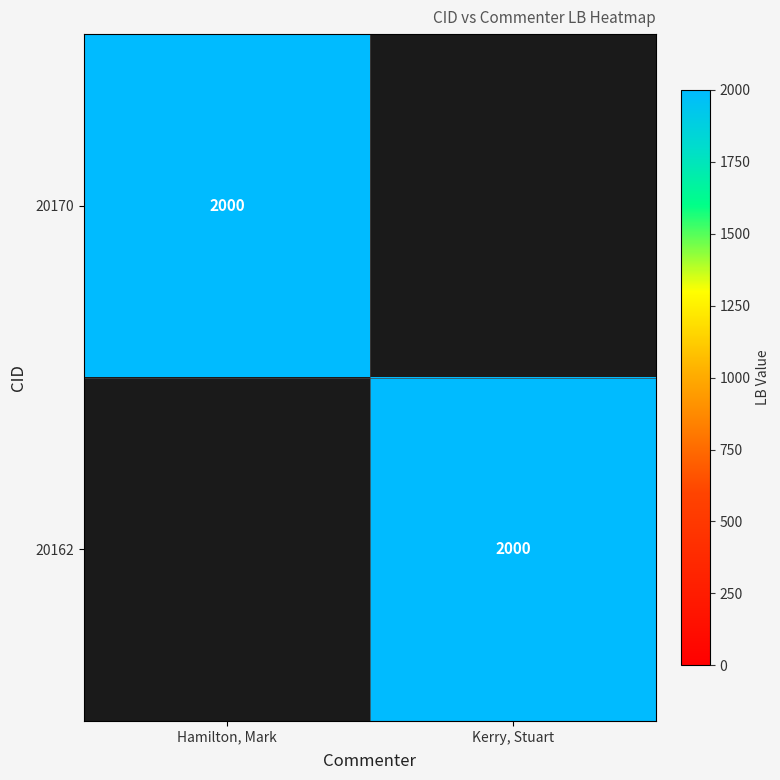

The 20162 series shows 2000 at Kerry, Stuart. True or false?

True